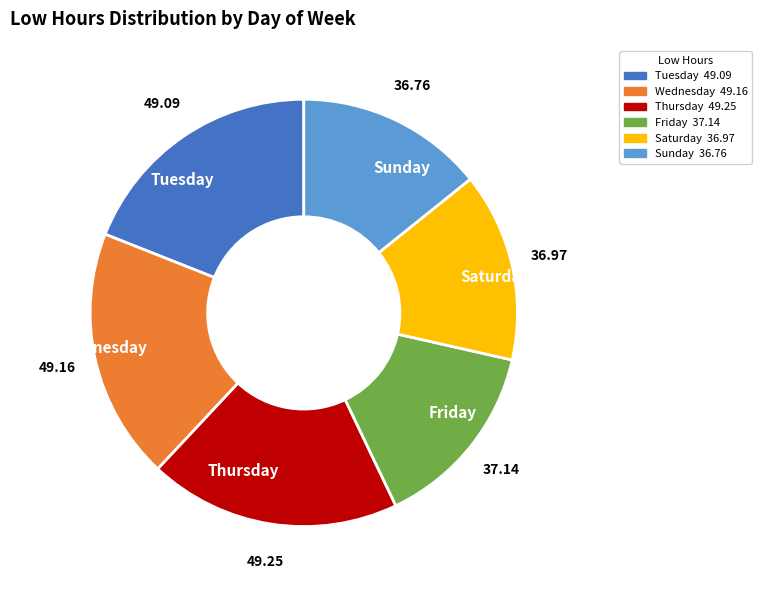

How many segments does this pie chart have?

6